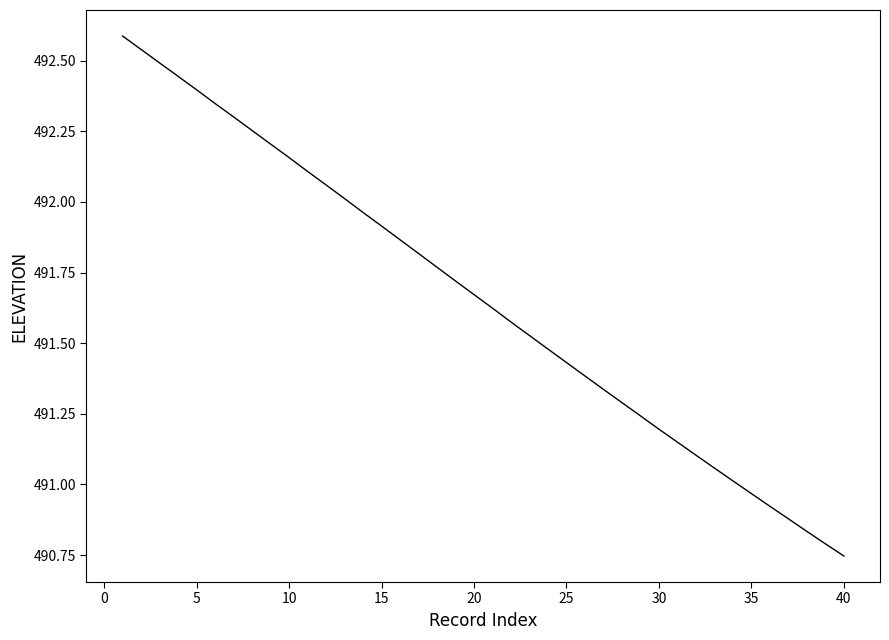

What is the greatest value displayed?

492.6